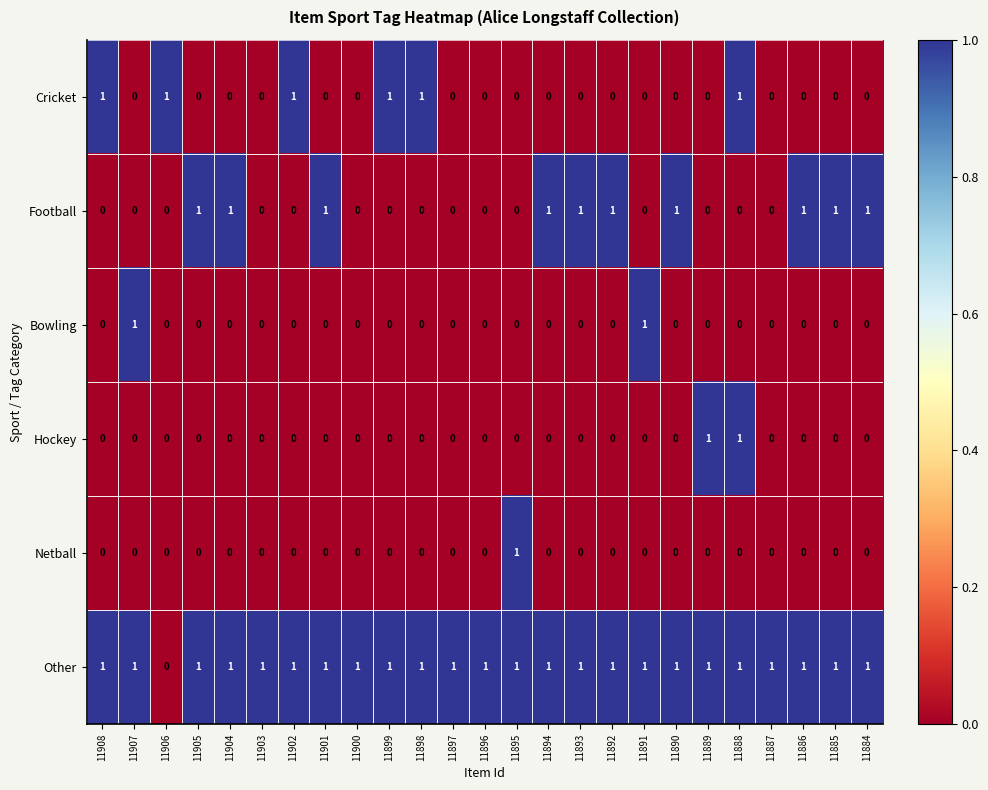

Count the number of data series in this chart.

6